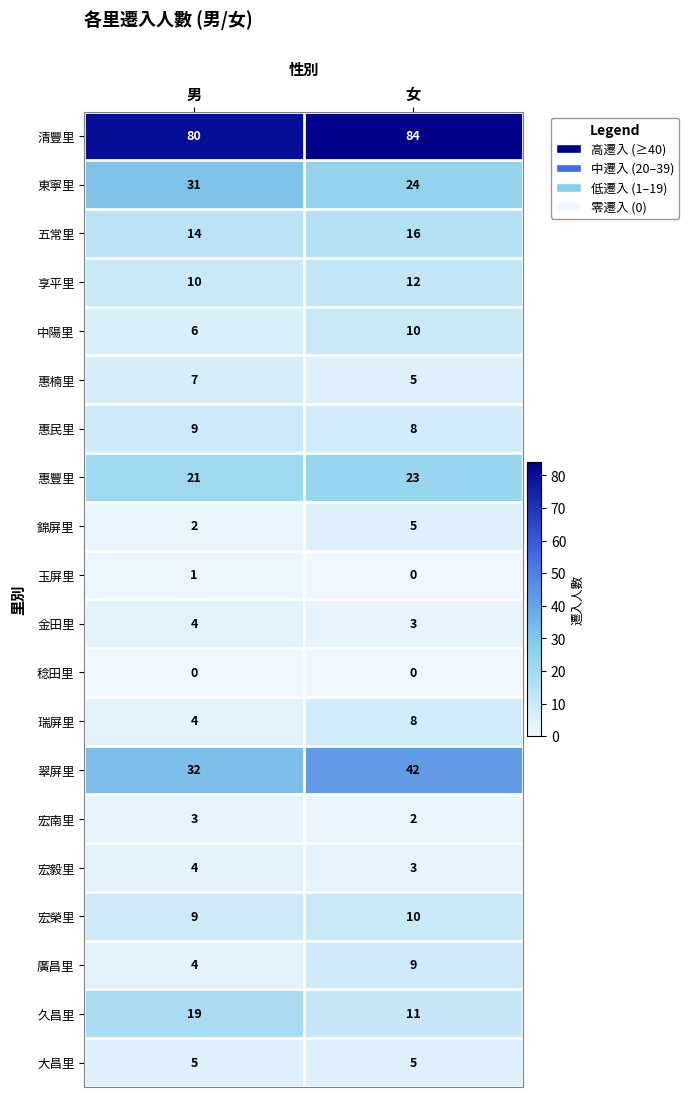

What value does the 清豐里 series have at 男?

80